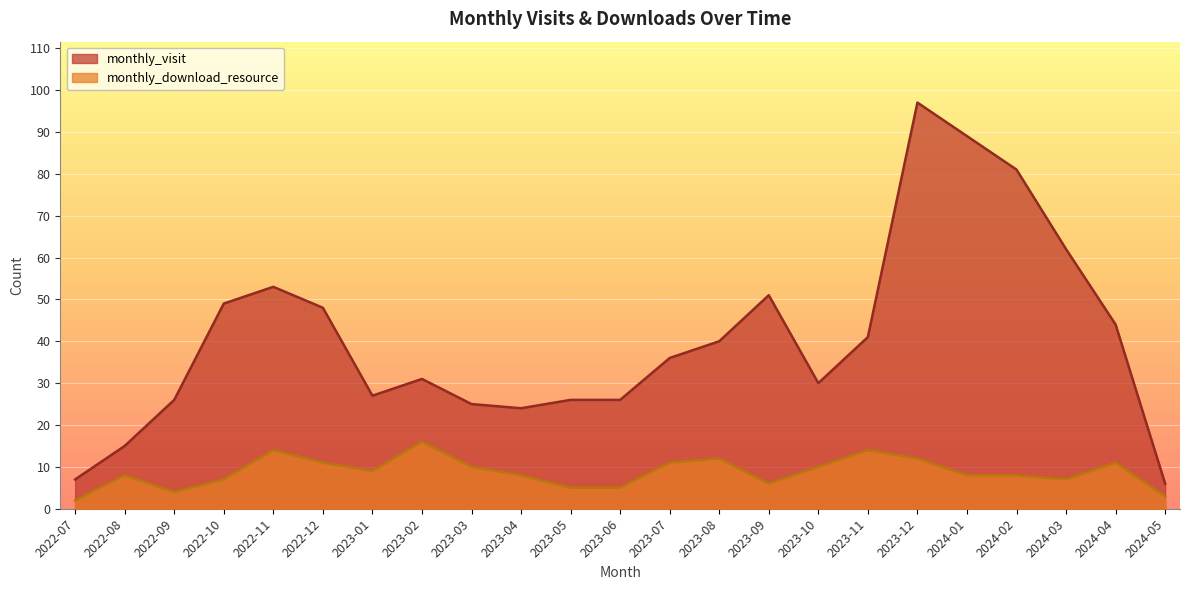

Rank the series by their average value, from highest to lowest.

monthly_visit, monthly_download_resource